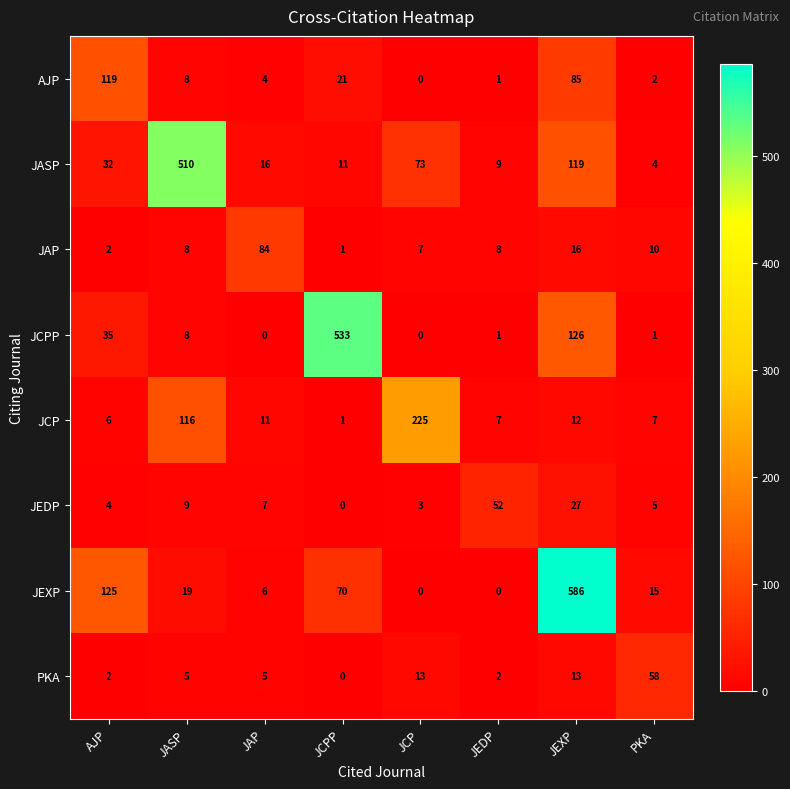

Rank the series at JAP from highest to lowest value.

JAP, JASP, JCP, JEDP, JEXP, PKA, AJP, JCPP